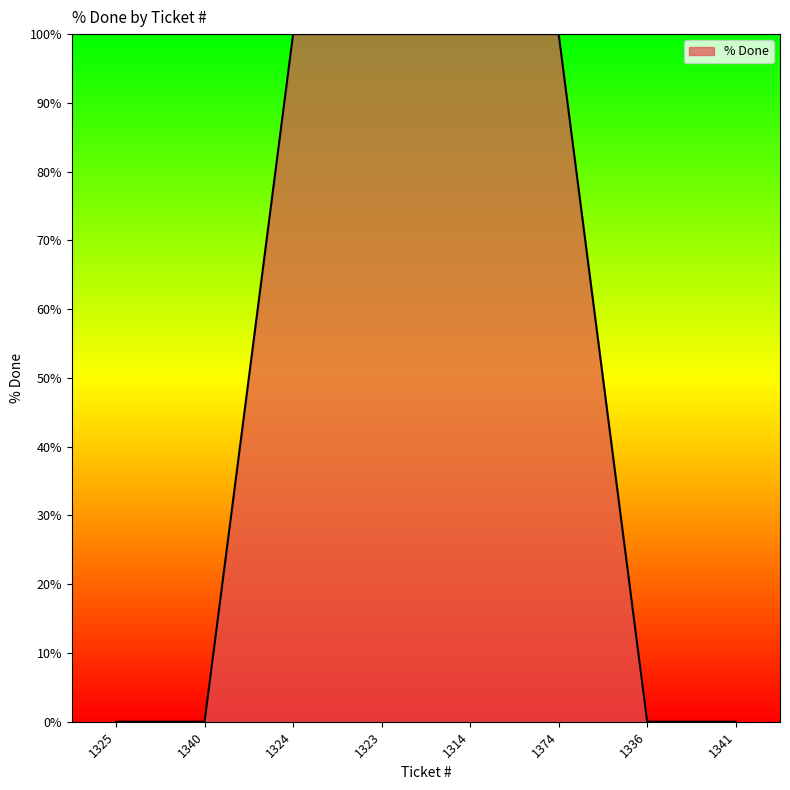

Count the number of data series in this chart.

1